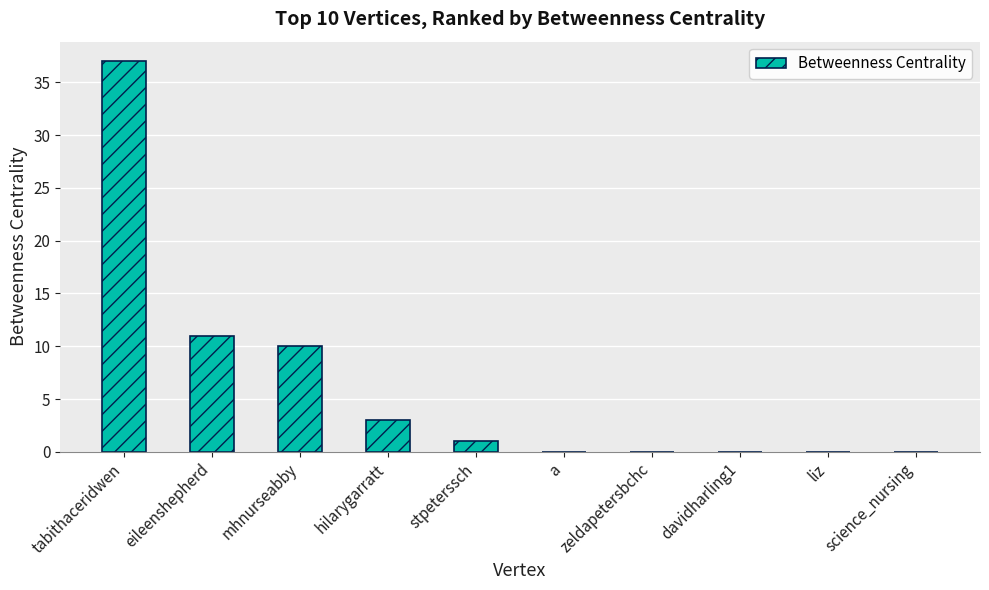

Which label corresponds to the largest value in the chart?

tabithaceridwen